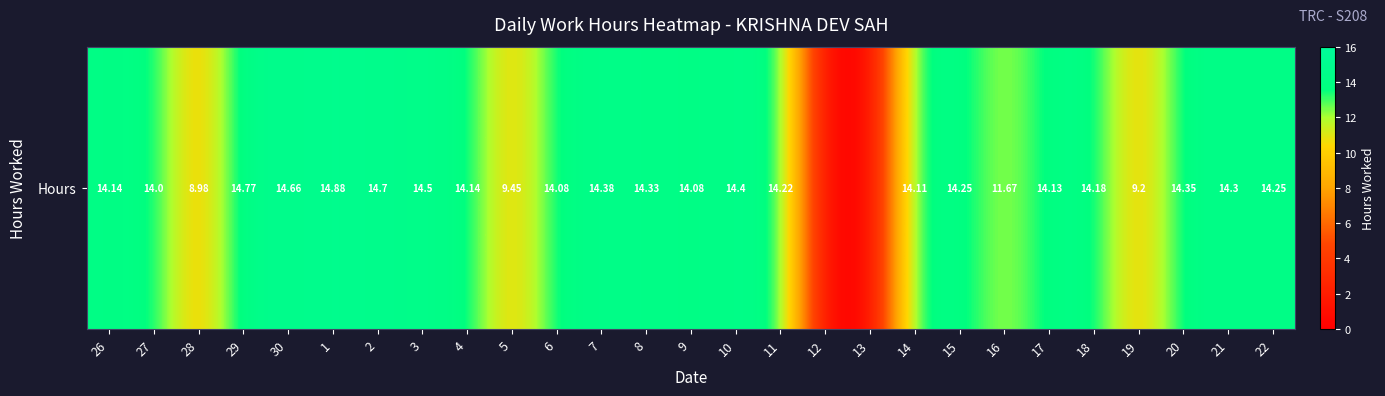

What is the greatest value displayed?

14.9